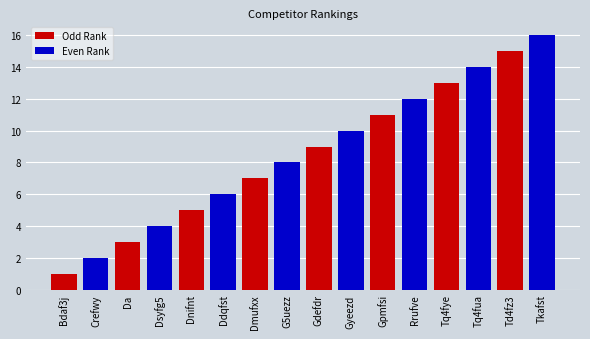

At how many categories does at least one series exceed 13?

2